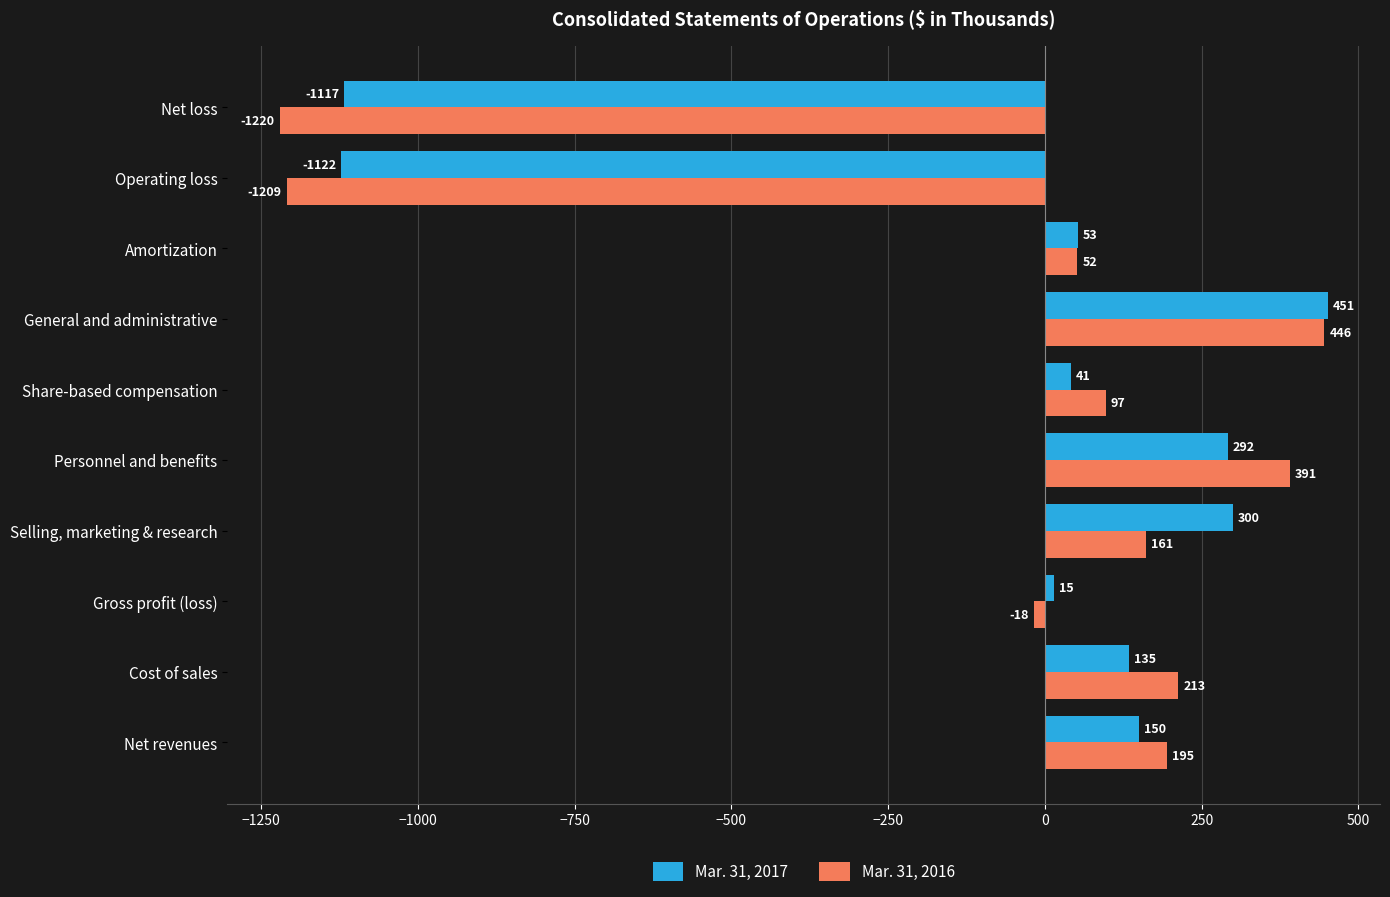

Rank the categories by Mar. 31, 2017 value from lowest to highest.

Operating loss, Net loss, Gross profit (loss), Share-based compensation, Amortization, Cost of sales, Net revenues, Personnel and benefits, Selling, marketing & research, General and administrative